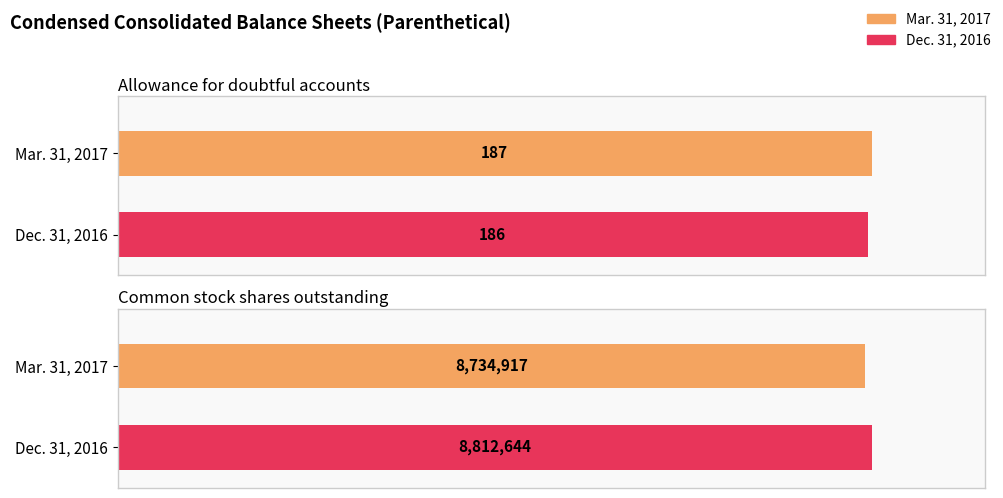

What is the difference between the highest and lowest values at Allowance for doubtful accounts?

1